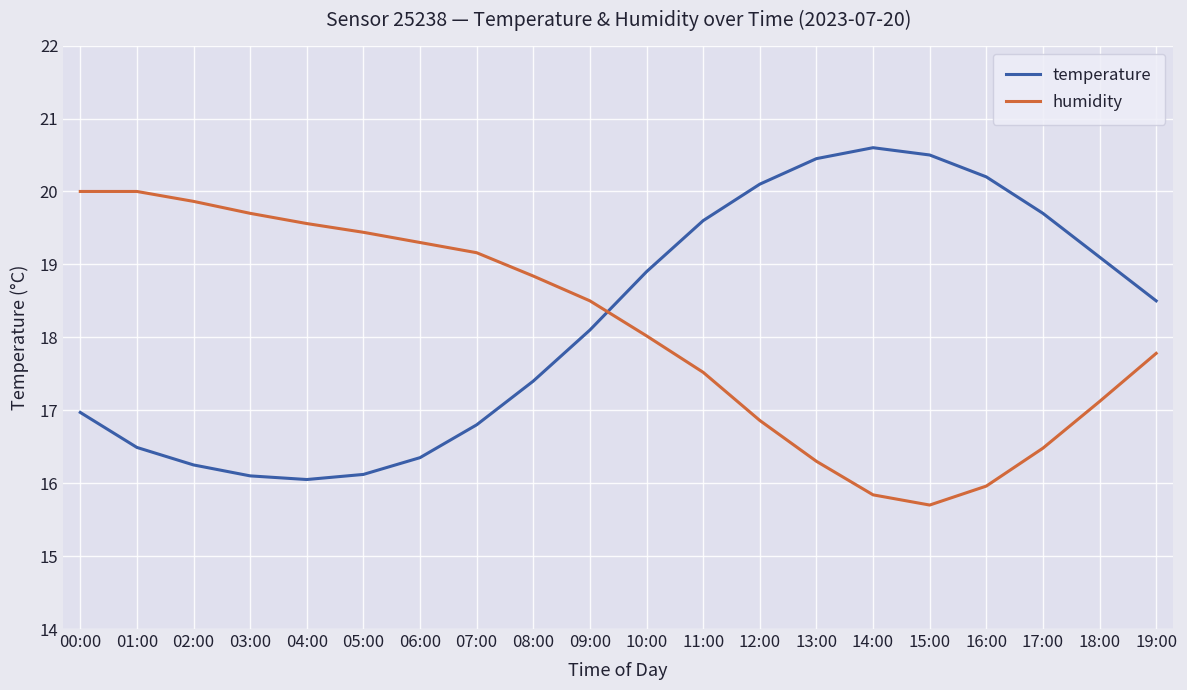

Which series has the widest spread of values?

temperature